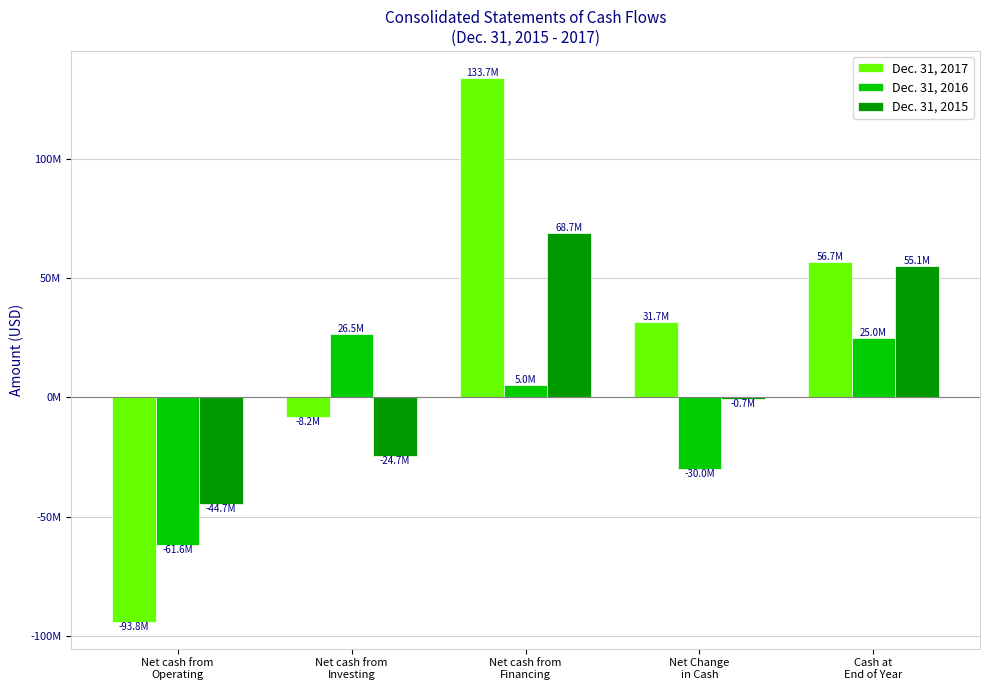

What are all the series names shown in the legend?

Dec. 31, 2017, Dec. 31, 2016, Dec. 31, 2015